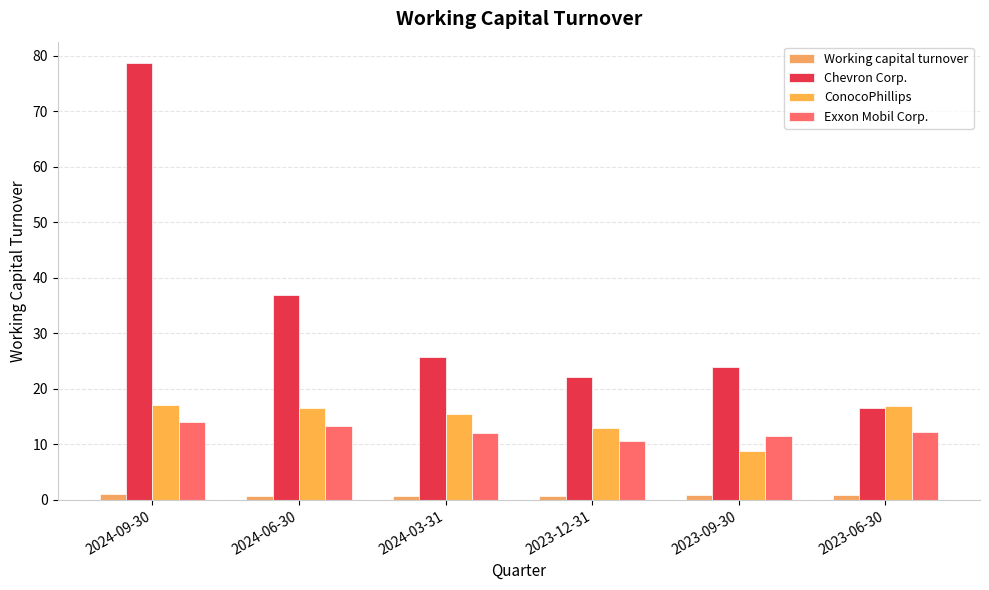

What position from the right is 2024-03-31?

4